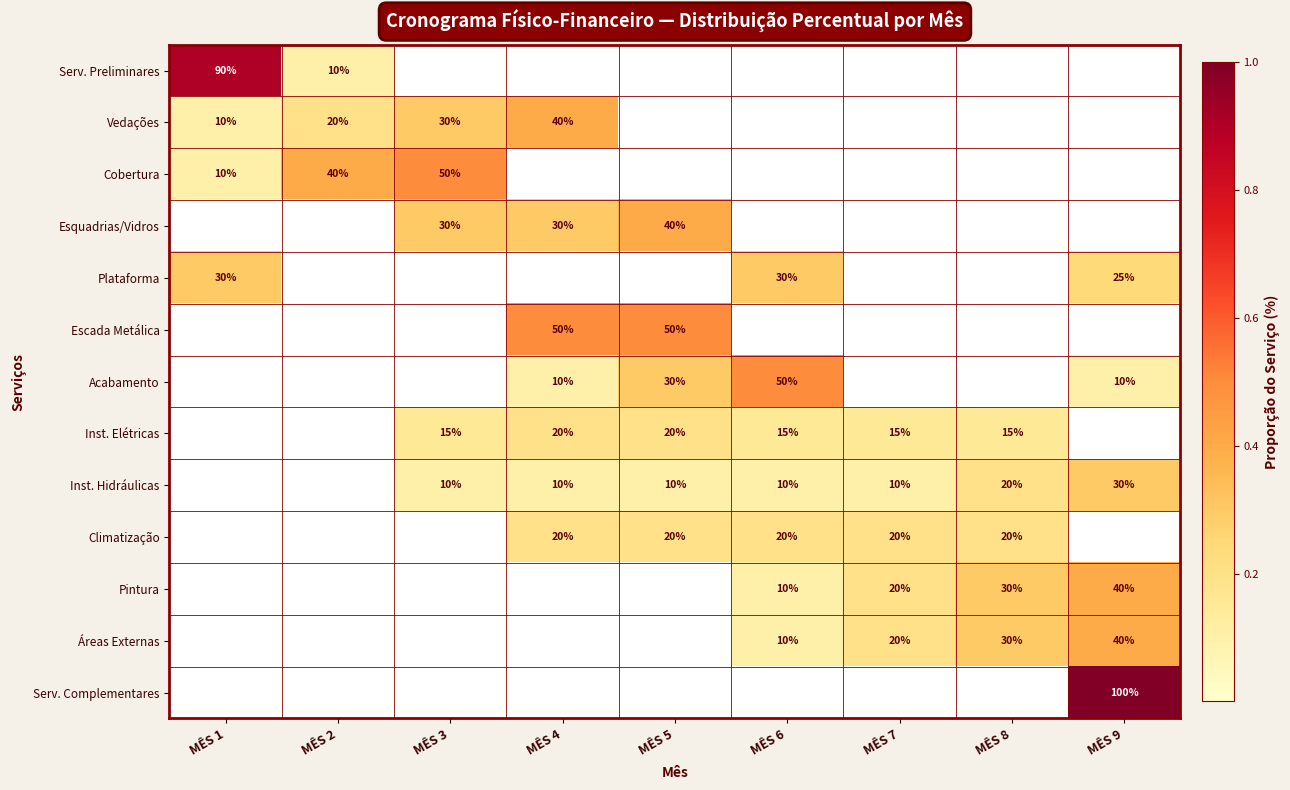

The value of Climatização at MÊS 8 is 36. True or false?

False